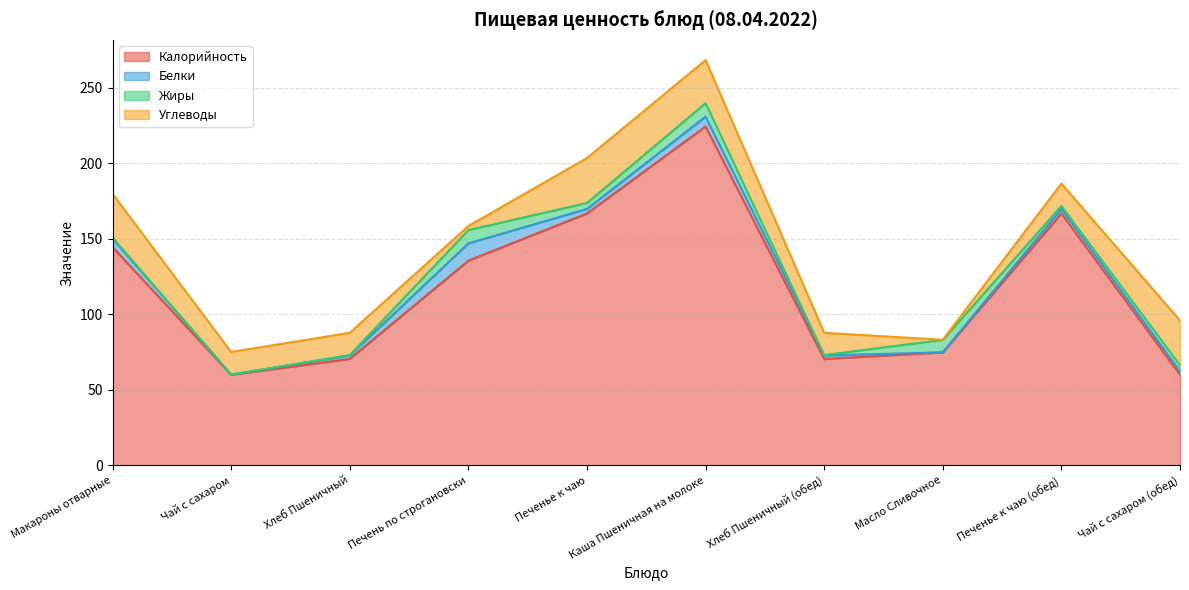

List the labels in order of Калорийность value, largest first.

Каша Пшеничная на молоке, Печенье к чаю, Печенье к чаю (обед), Макароны отварные, Печень по строгановски, Масло Сливочное, Хлеб Пшеничный, Хлеб Пшеничный (обед), Чай с сахаром, Чай с сахаром (обед)